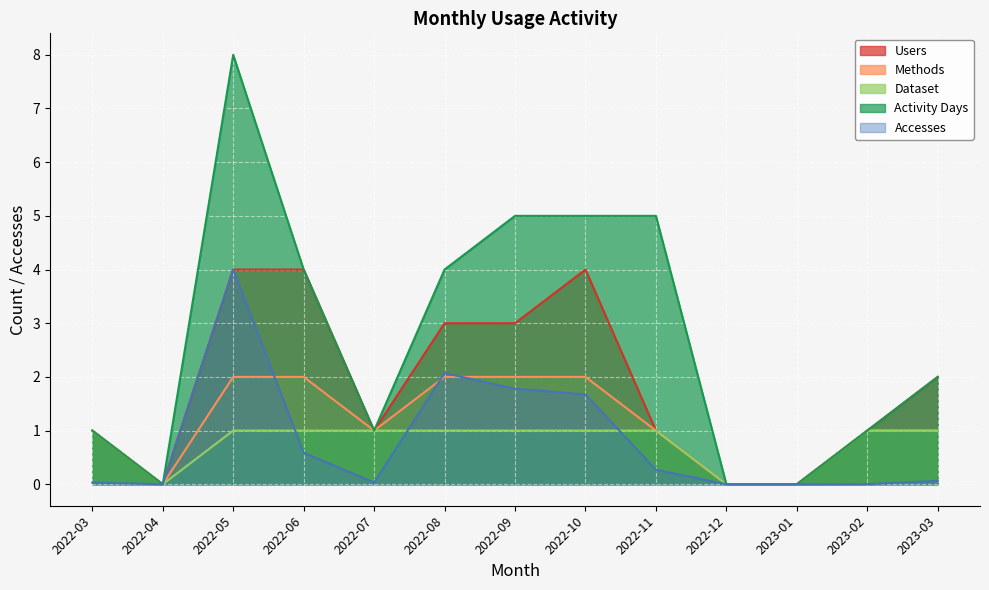

The Accesses series shows 2.1 at 2022-08. True or false?

True